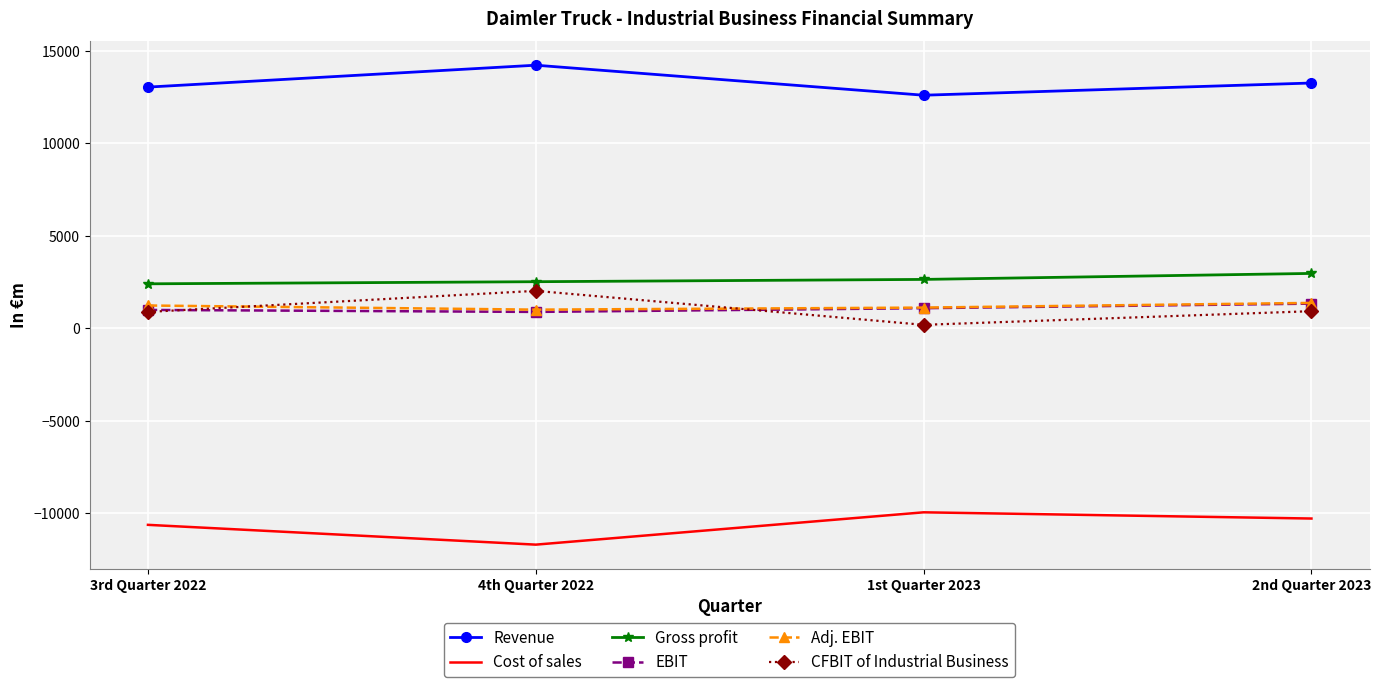

Which series has the largest total across all categories?

Revenue